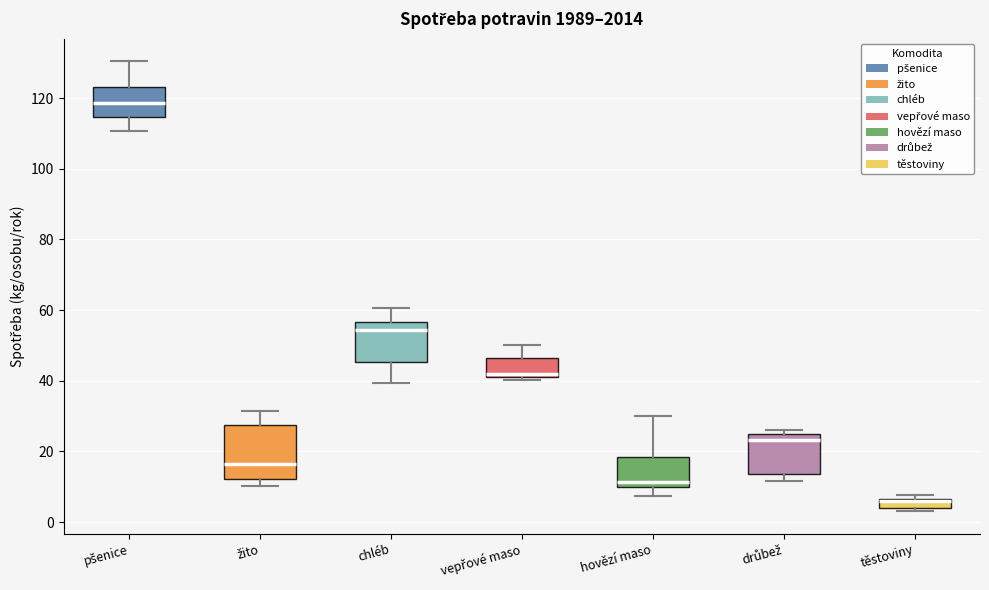

Where is the lower edge of the box for drůbež on the y-axis? The values are not printed on the chart, so give them approximately, as read against the axis.

14